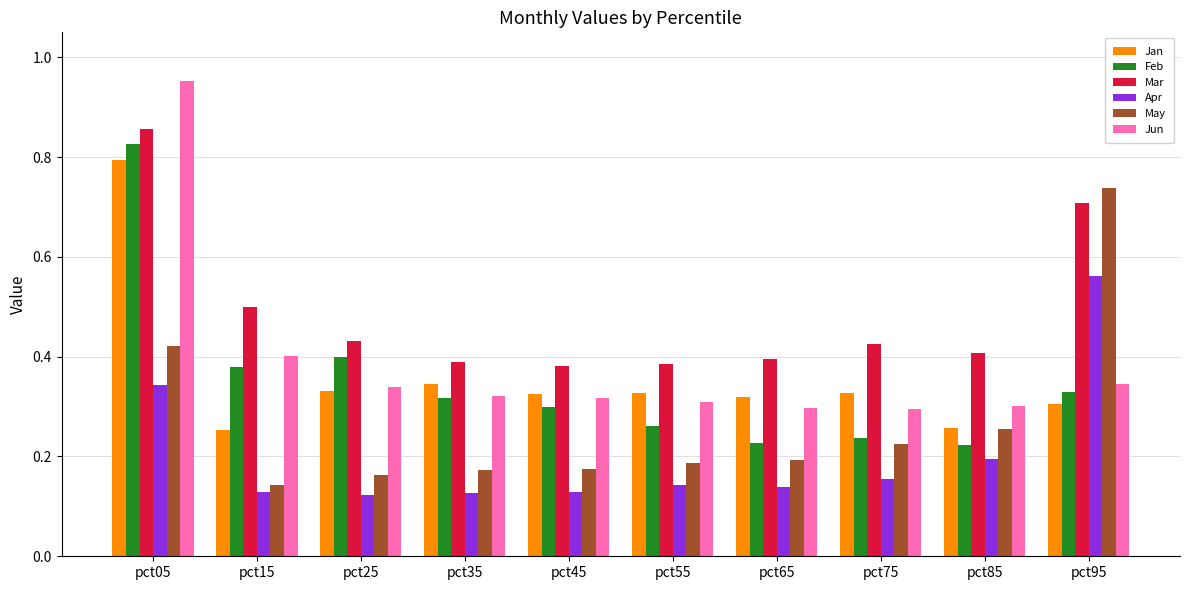

Which series has the largest range (max minus min)?

Jun